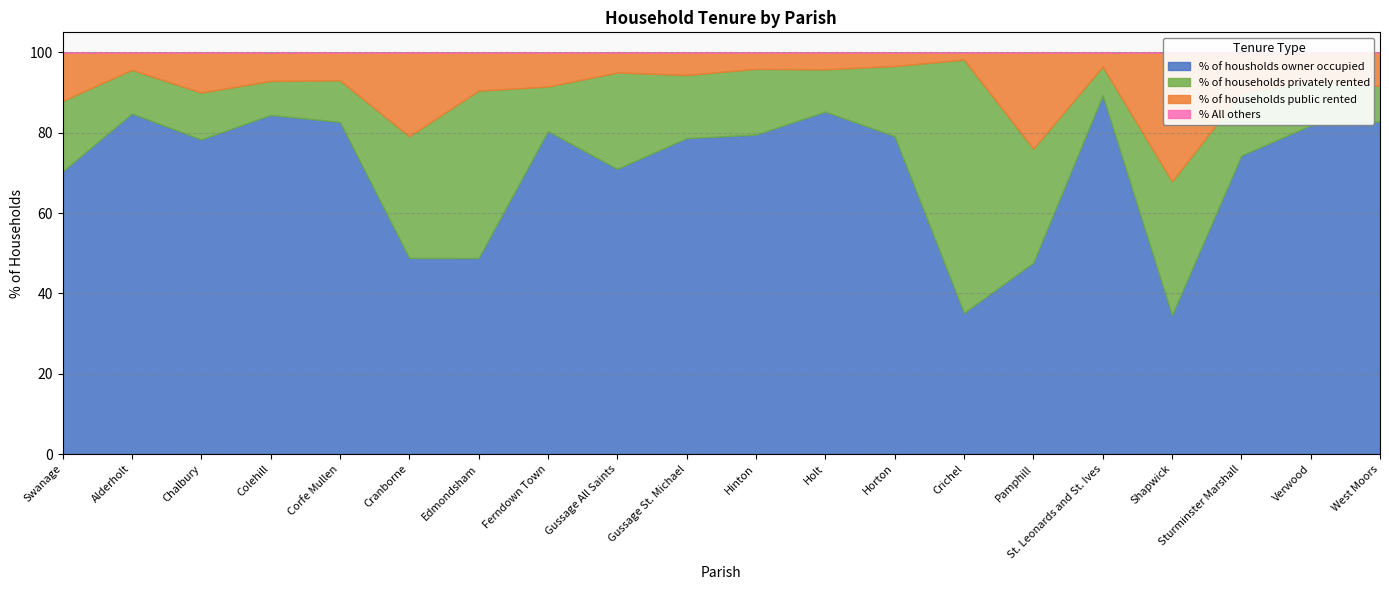

True or false: % of households public rented has a value of 3.4 at Gussage St. Michael.

False